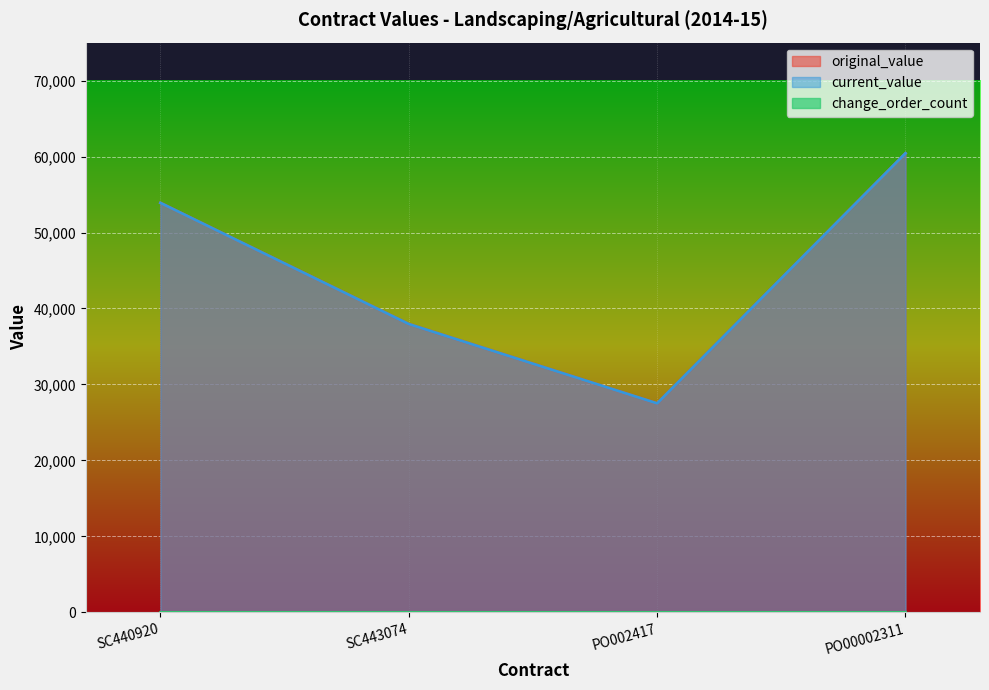

The value of original_value at SC443074 is 37947.3. True or false?

True